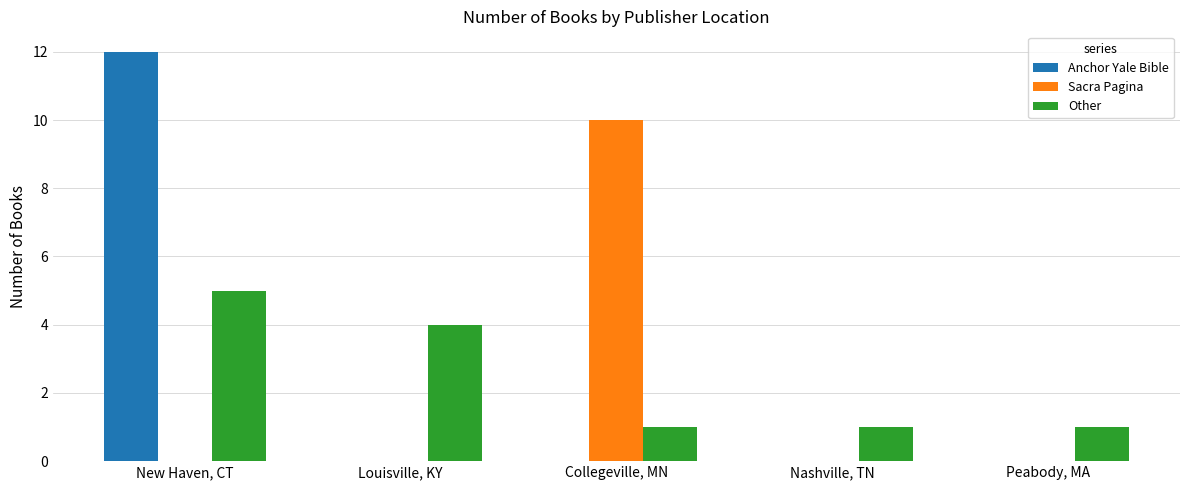

Count the number of categories in the chart.

5